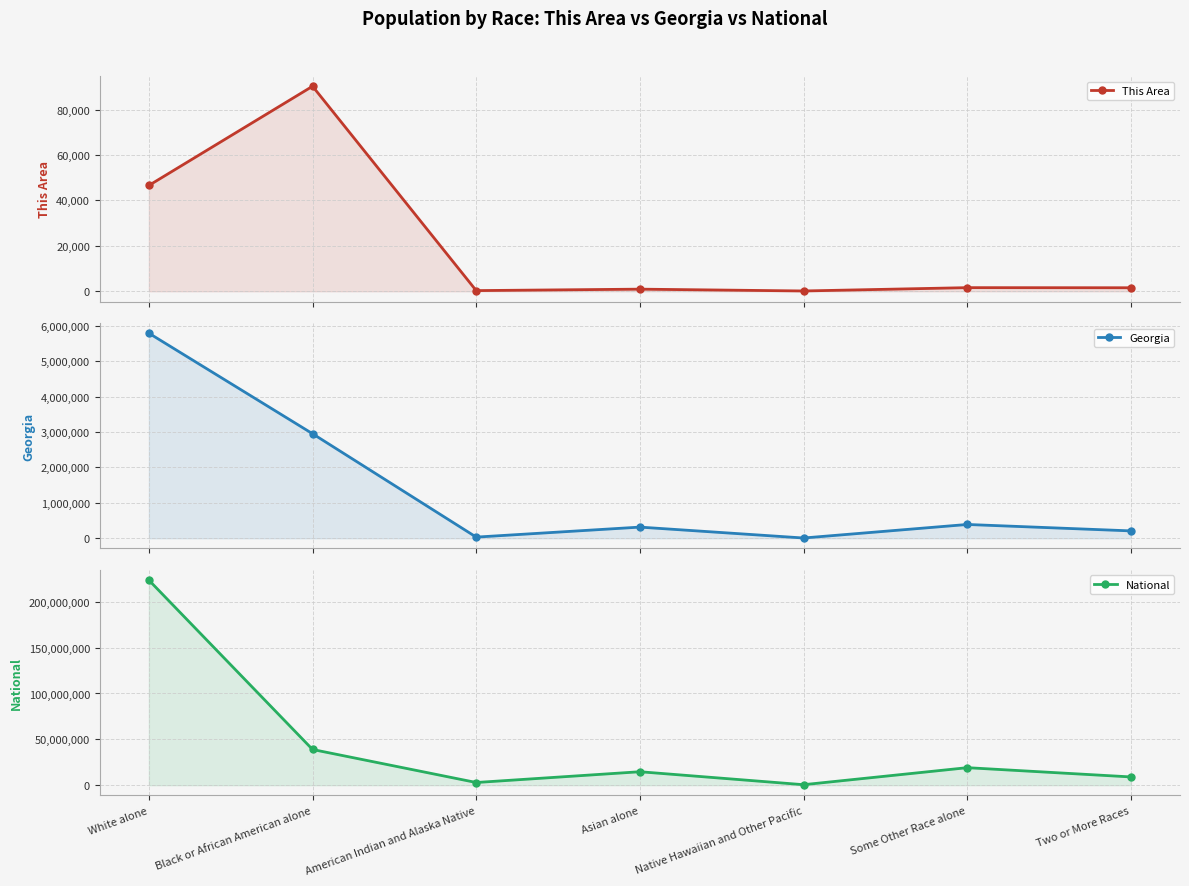

Is it true that Georgia equals 2026151 at White alone?

False